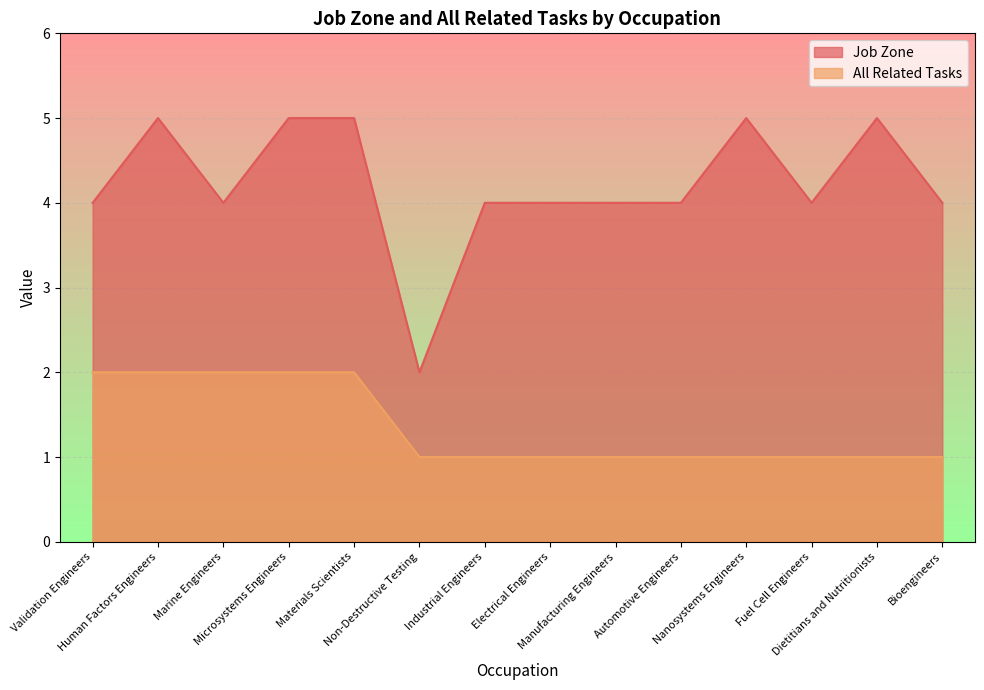

Which category has the highest value in the Job Zone series?

Human Factors Engineers